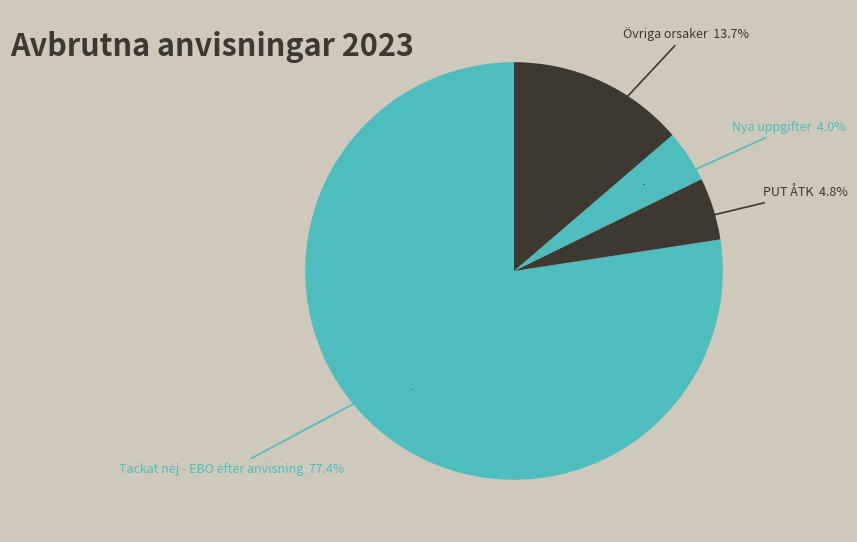

Count the number of slices in the pie.

9